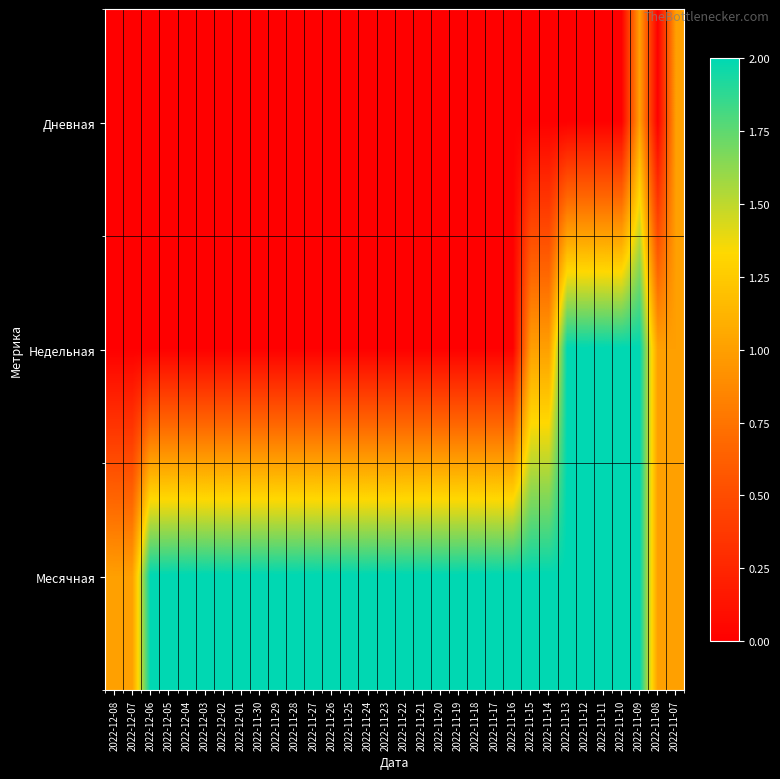

Reading right to left, transcribe all the data shown in this chart.

Дневная: 2022-11-07=1	2022-11-08=0	2022-11-09=1	2022-11-10=0	2022-11-11=0	2022-11-12=0	2022-11-13=0	2022-11-14=0	2022-11-15=0	2022-11-16=0	2022-11-17=0	2022-11-18=0	2022-11-19=0	2022-11-20=0	2022-11-21=0	2022-11-22=0	2022-11-23=0	2022-11-24=0	2022-11-25=0	2022-11-26=0	2022-11-27=0	2022-11-28=0	2022-11-29=0	2022-11-30=0	2022-12-01=0	2022-12-02=0	2022-12-03=0	2022-12-04=0	2022-12-05=0	2022-12-06=0	2022-12-07=0	2022-12-08=0
Недельная: 2022-11-07=1	2022-11-08=1	2022-11-09=2	2022-11-10=2	2022-11-11=2	2022-11-12=2	2022-11-13=2	2022-11-14=1	2022-11-15=1	2022-11-16=0	2022-11-17=0	2022-11-18=0	2022-11-19=0	2022-11-20=0	2022-11-21=0	2022-11-22=0	2022-11-23=0	2022-11-24=0	2022-11-25=0	2022-11-26=0	2022-11-27=0	2022-11-28=0	2022-11-29=0	2022-11-30=0	2022-12-01=0	2022-12-02=0	2022-12-03=0	2022-12-04=0	2022-12-05=0	2022-12-06=0	2022-12-07=0	2022-12-08=0
Месячная: 2022-11-07=1	2022-11-08=1	2022-11-09=2	2022-11-10=2	2022-11-11=2	2022-11-12=2	2022-11-13=2	2022-11-14=2	2022-11-15=2	2022-11-16=2	2022-11-17=2	2022-11-18=2	2022-11-19=2	2022-11-20=2	2022-11-21=2	2022-11-22=2	2022-11-23=2	2022-11-24=2	2022-11-25=2	2022-11-26=2	2022-11-27=2	2022-11-28=2	2022-11-29=2	2022-11-30=2	2022-12-01=2	2022-12-02=2	2022-12-03=2	2022-12-04=2	2022-12-05=2	2022-12-06=2	2022-12-07=1	2022-12-08=1